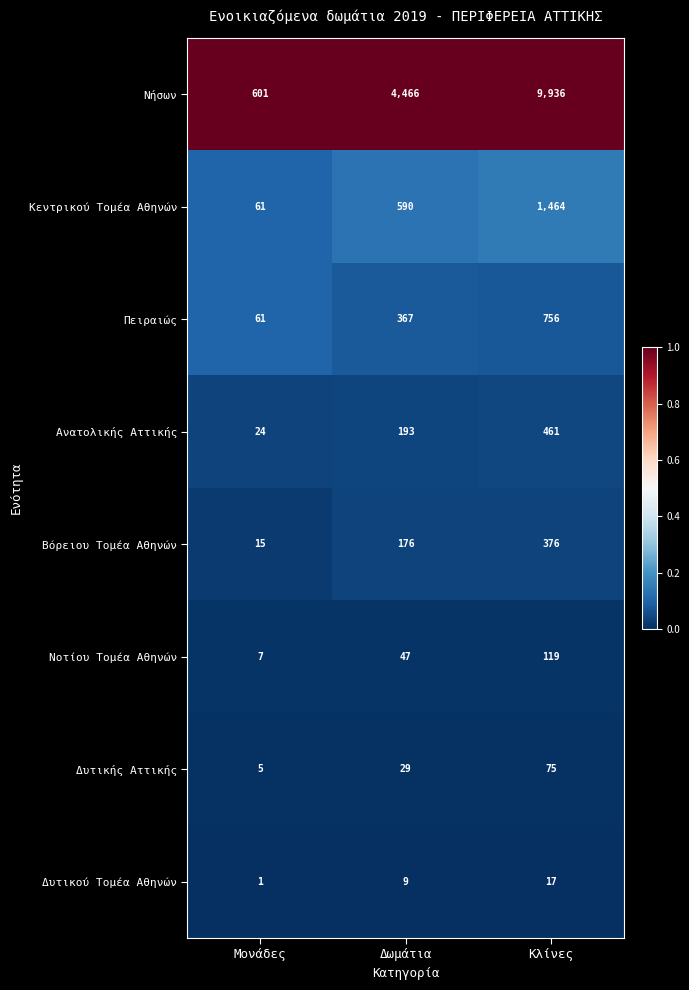

Which series has the largest total across all categories?

Νήσων